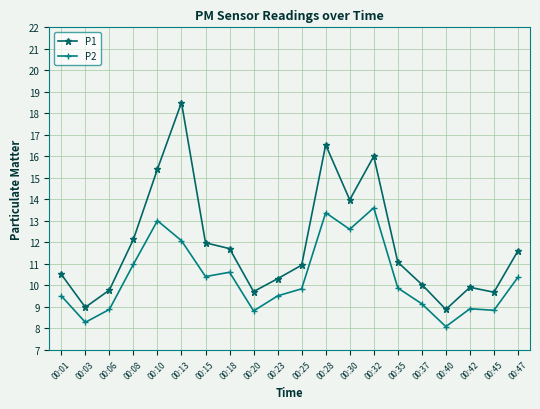

What is the approximate value of P1 at 00:13?

18.5